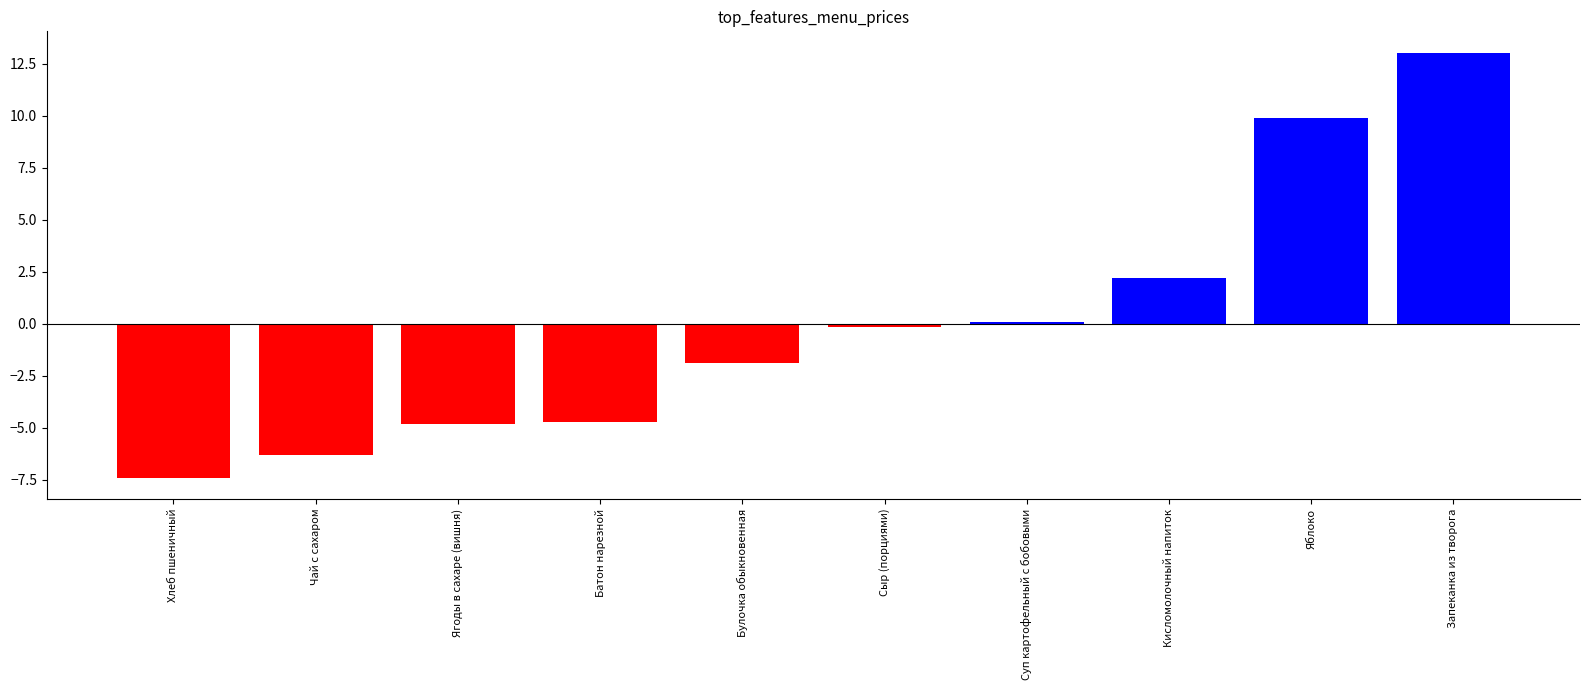

How many bars are there in total?

10